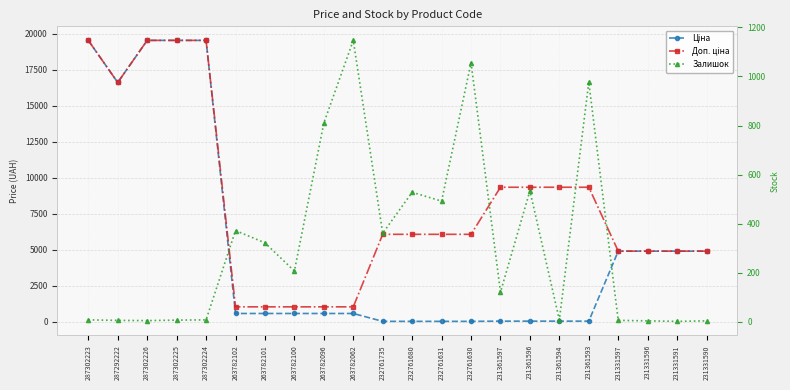

Does the chart have visible grid lines?

Yes